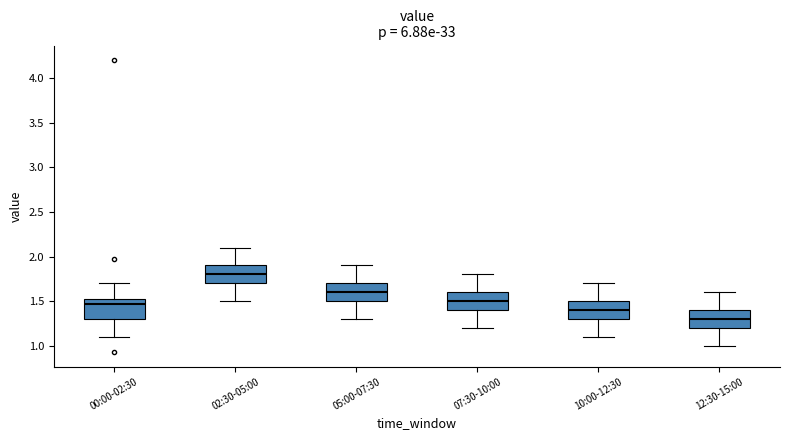

Which box has the highest median line?

02:30-05:00